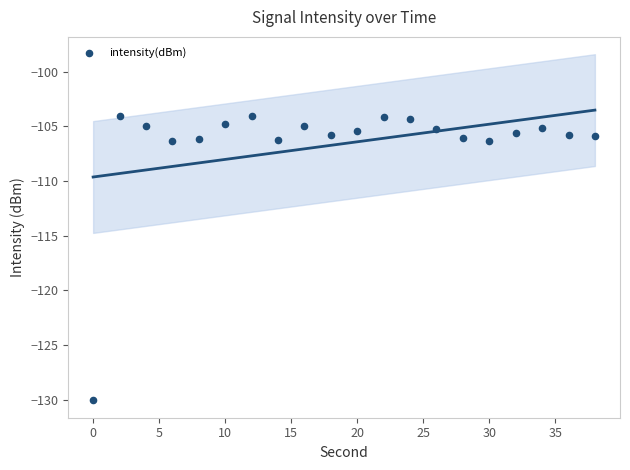

What is the range of X values (max minus min)?

38.0